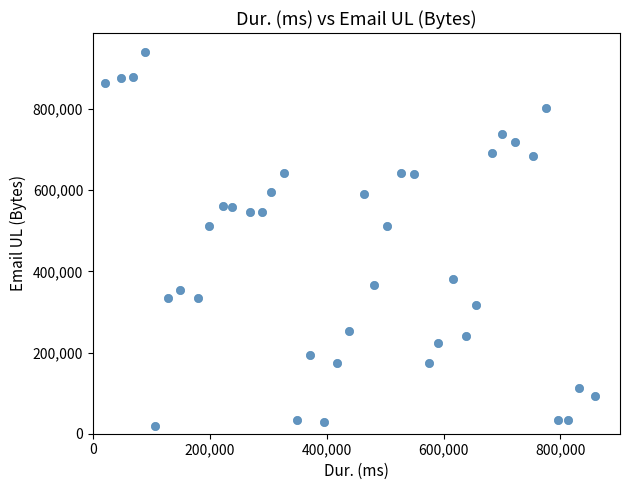

What is the range of Y values (max minus min)?

922750.4